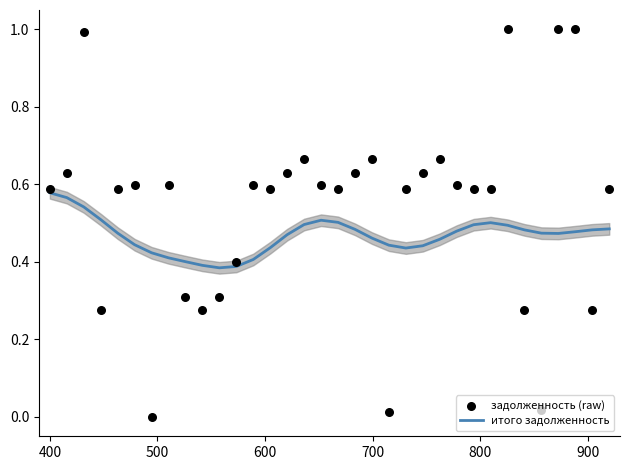

At how many categories does at least one series exceed 0?

34